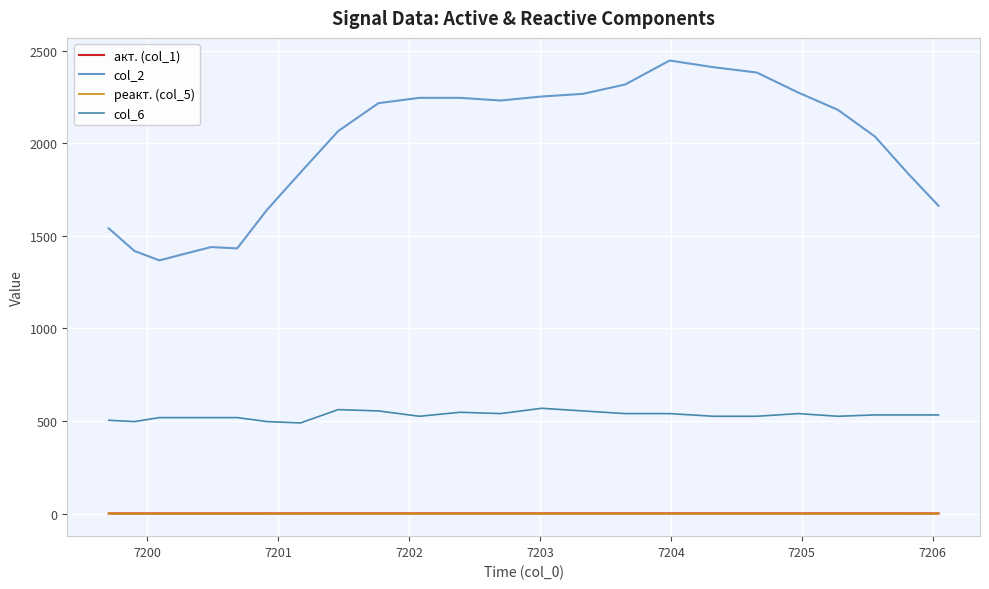

Which series has the widest spread of values?

col_2